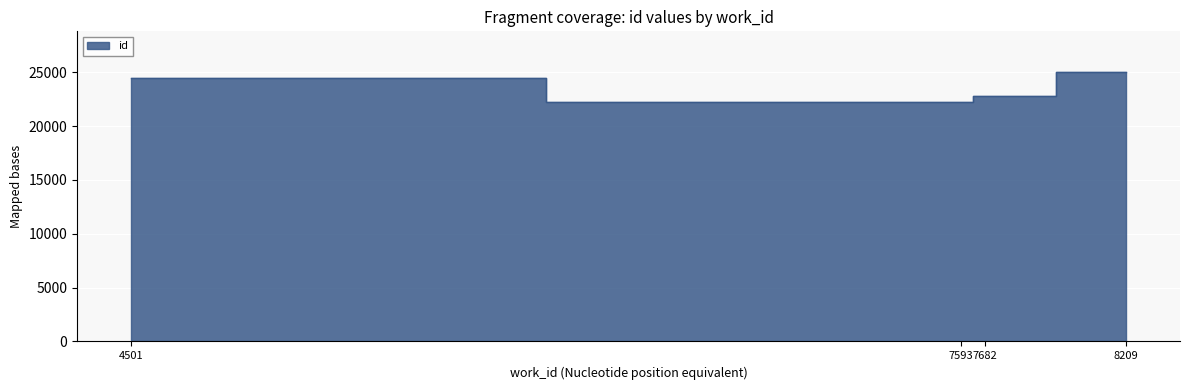

At which category does the chart reach its minimum across all series?

7593